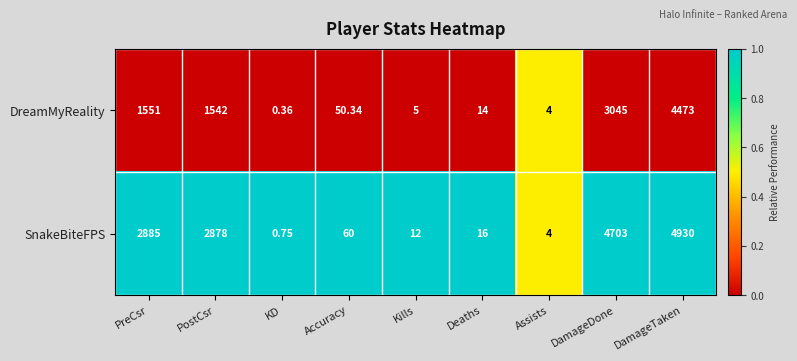

How many data points in DreamMyReality are above 50?

5